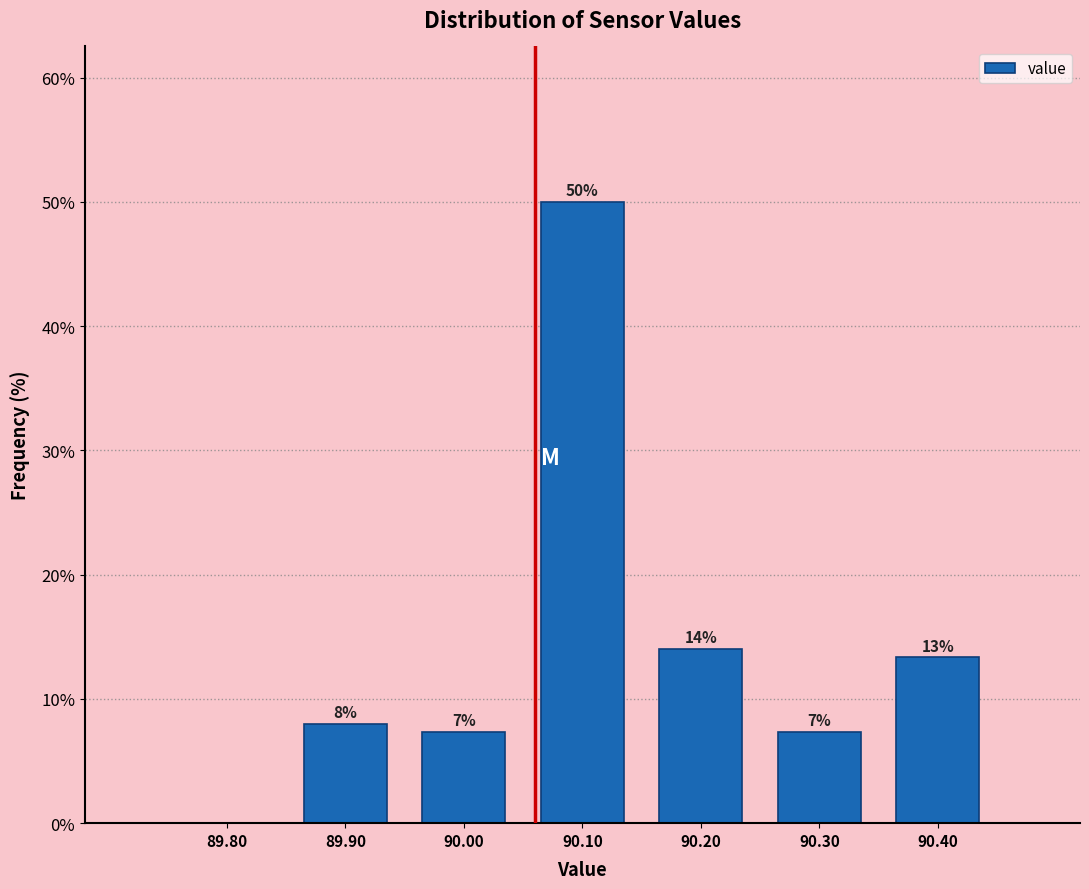

Over which range of the x-axis is the bar tallest?

90.05 to 90.15